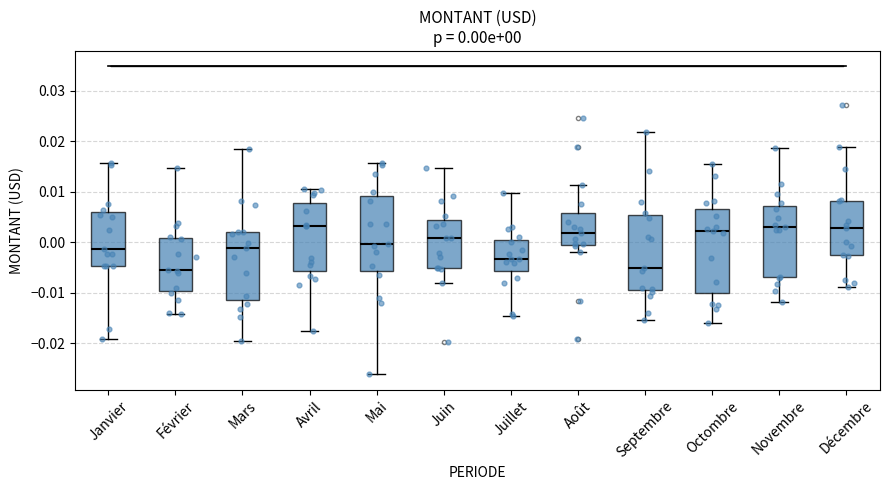

Which box is the tallest, from its lower edge to its upper edge?

Octombre